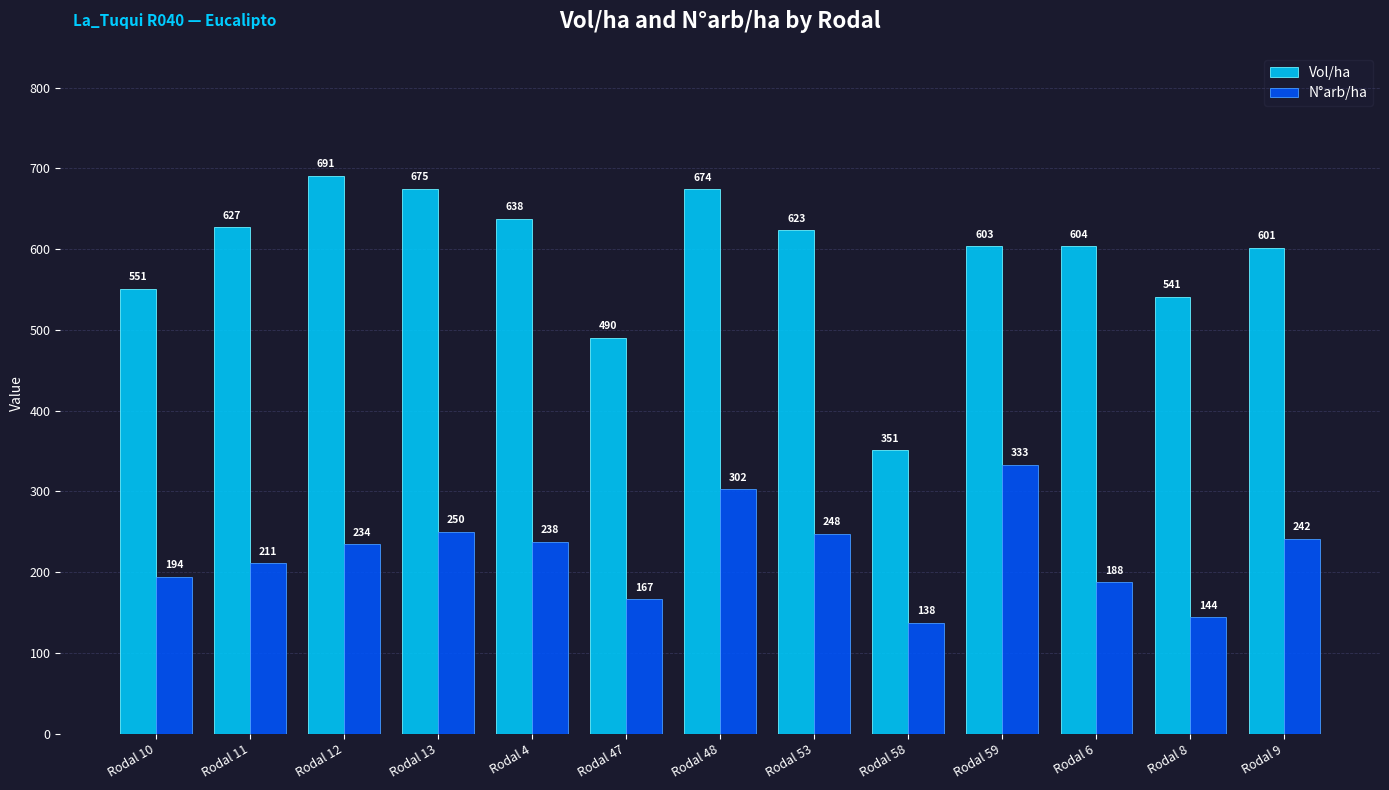

What is the total value across all series at Rodal 13?

924.9